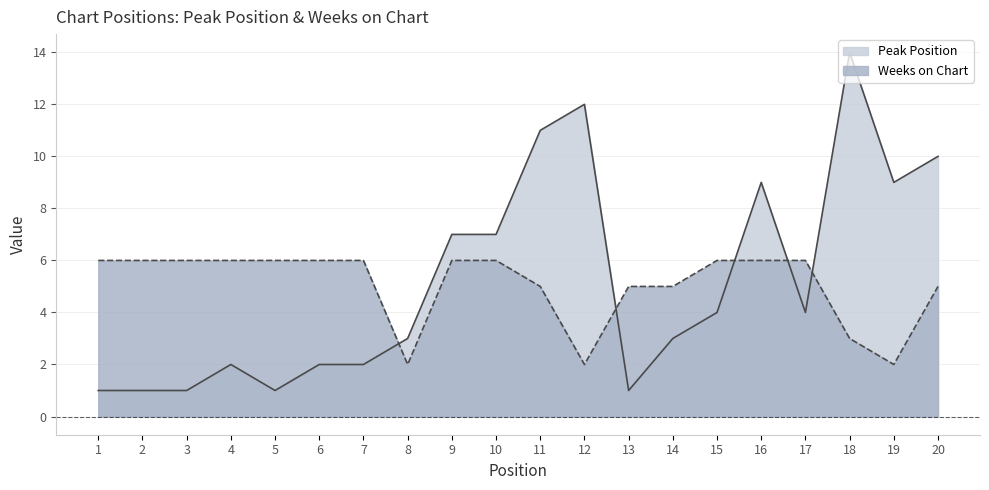

Is it true that Weeks on Chart equals 6 at 6?

True